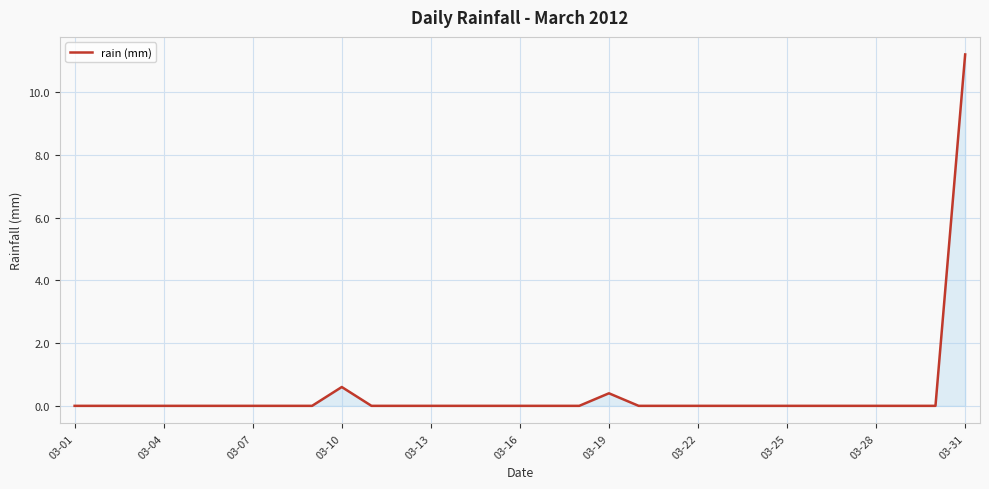

What is the maximum value shown in the chart?

11.2